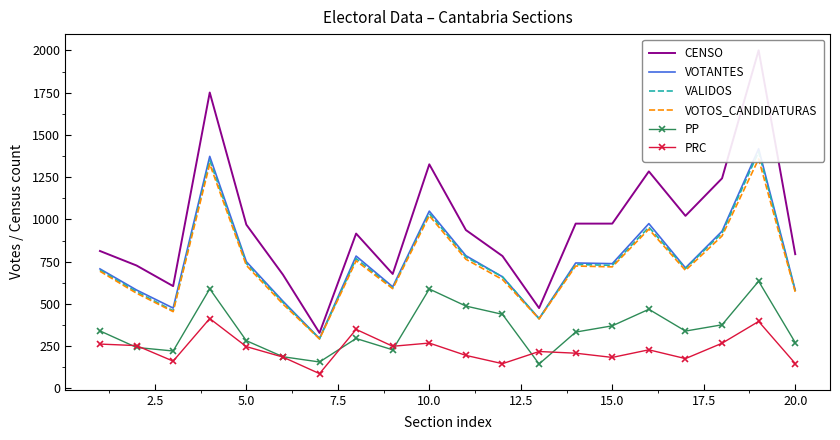

True or false: PRC has more than 1 interior local peaks.

True